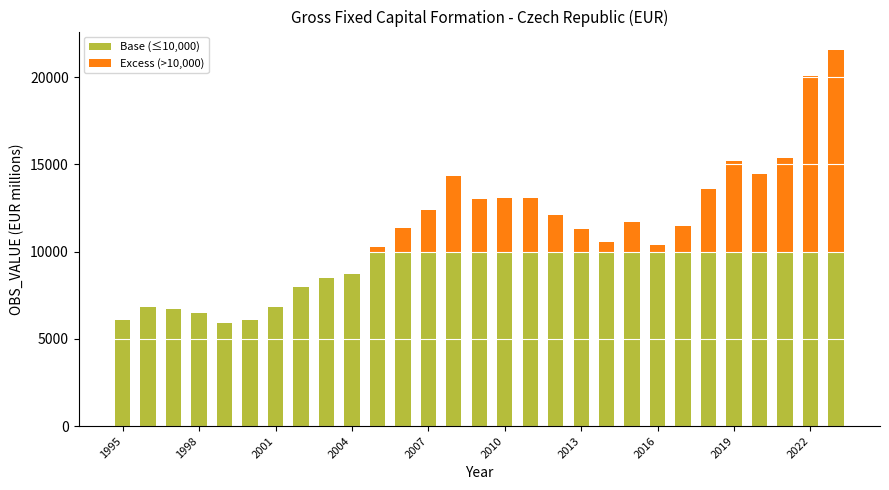

What is the highest value of the Base (≤10,000) series?

10000.0